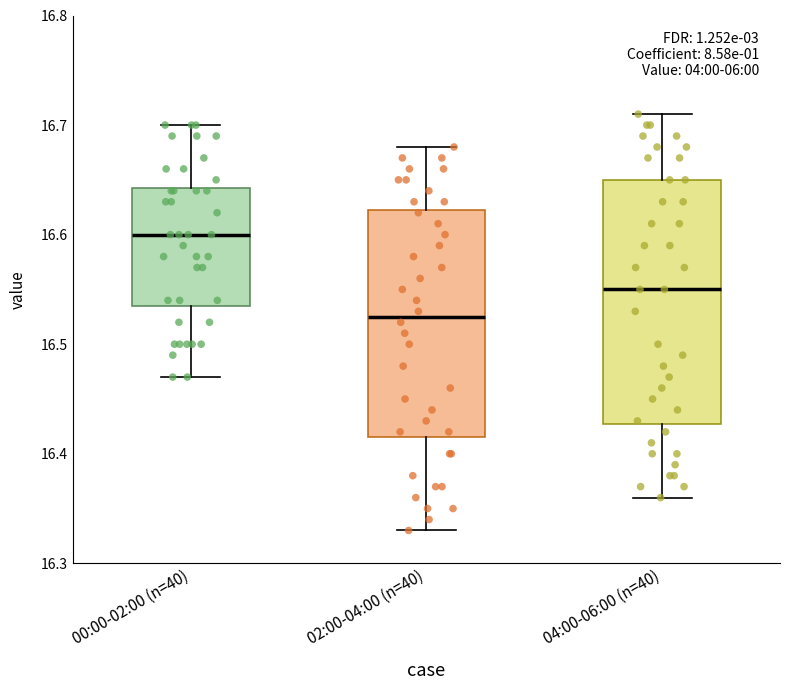

Reading left to right, read every box against the y-axis: the position of its median line, the range the box covers, and the ends of its whiskers. The values are not printed on the chart, so give them approximately, as read against the axis.

00:00-02:00 (n=40): median 16.60, box 16.54 to 16.64, whiskers 16.47 to 16.70
02:00-04:00 (n=40): median 16.53, box 16.42 to 16.62, whiskers 16.33 to 16.68
04:00-06:00 (n=40): median 16.55, box 16.43 to 16.65, whiskers 16.36 to 16.71